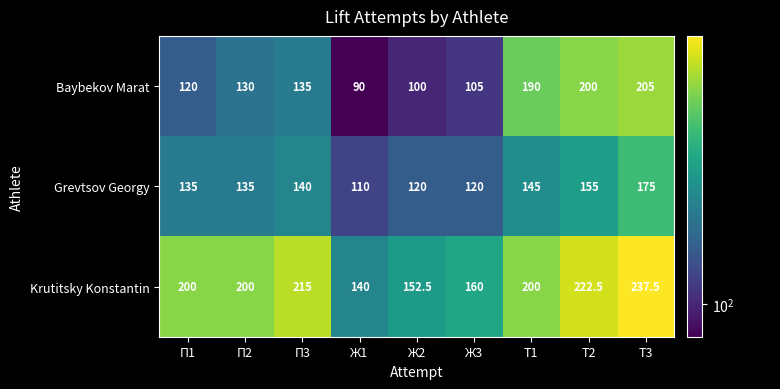

Which series changed the most between П3 and Т3?

Baybekov Marat